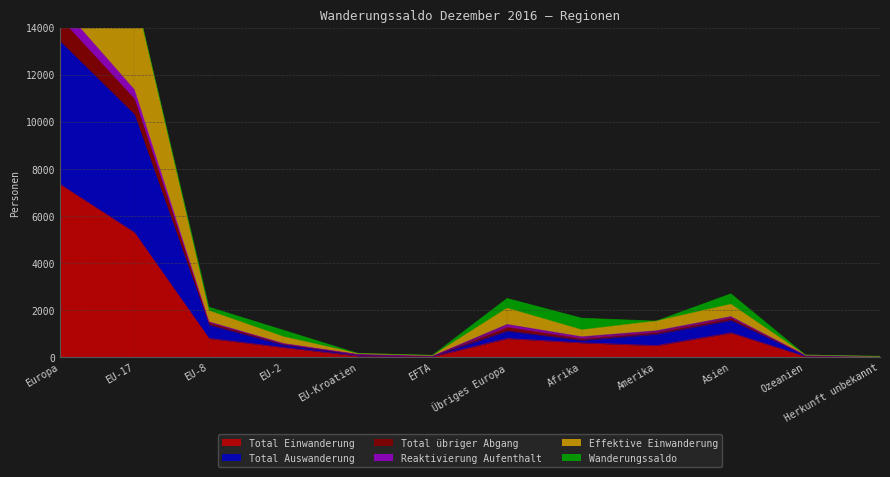

At which category does Effektive Einwanderung reach its first local valley?

EFTA